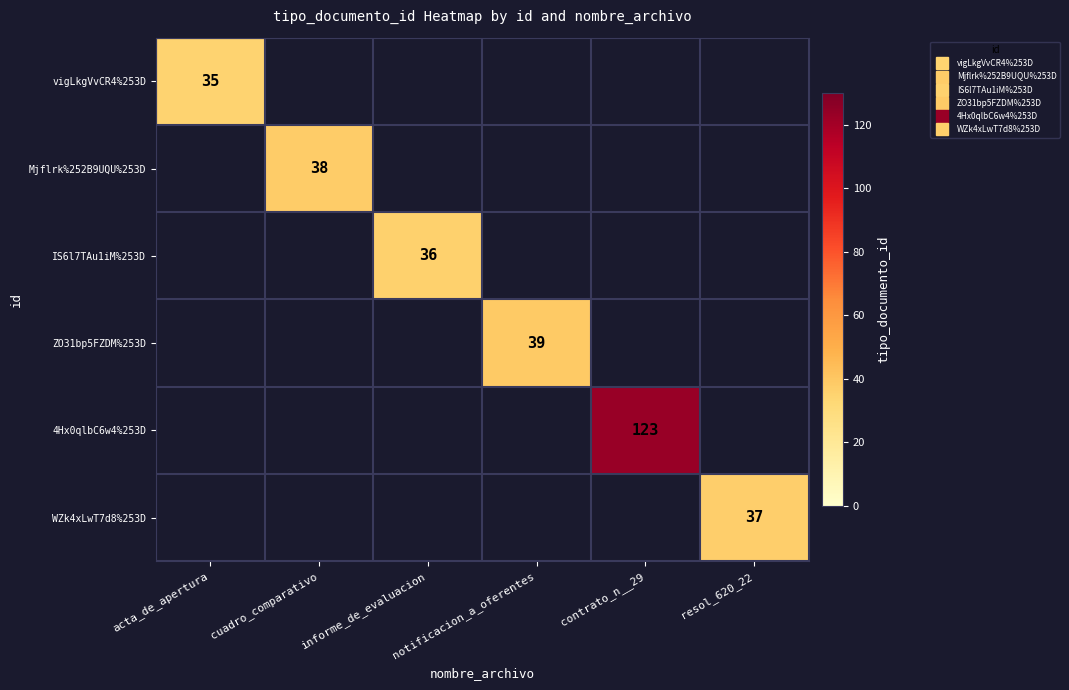

Which has a higher value, cuadro_comparativo or informe_de_evaluacion?

informe_de_evaluacion